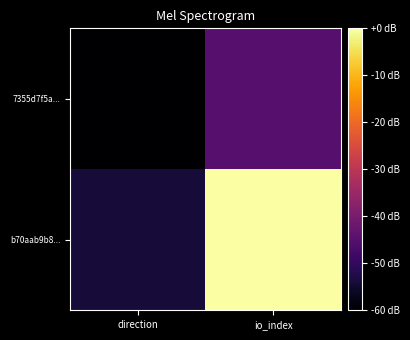

Which series has the widest spread of values?

b70aab9b8...